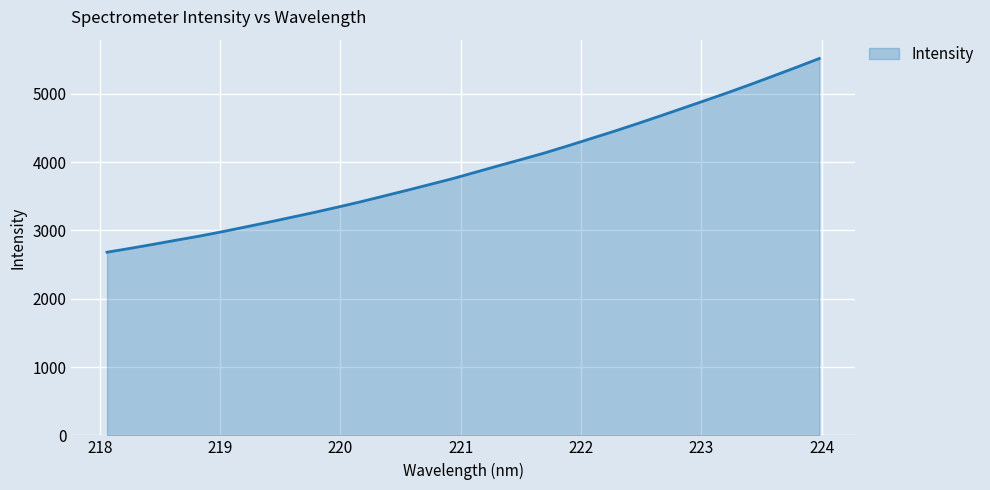

What is the minimum value shown in the chart?

2680.7